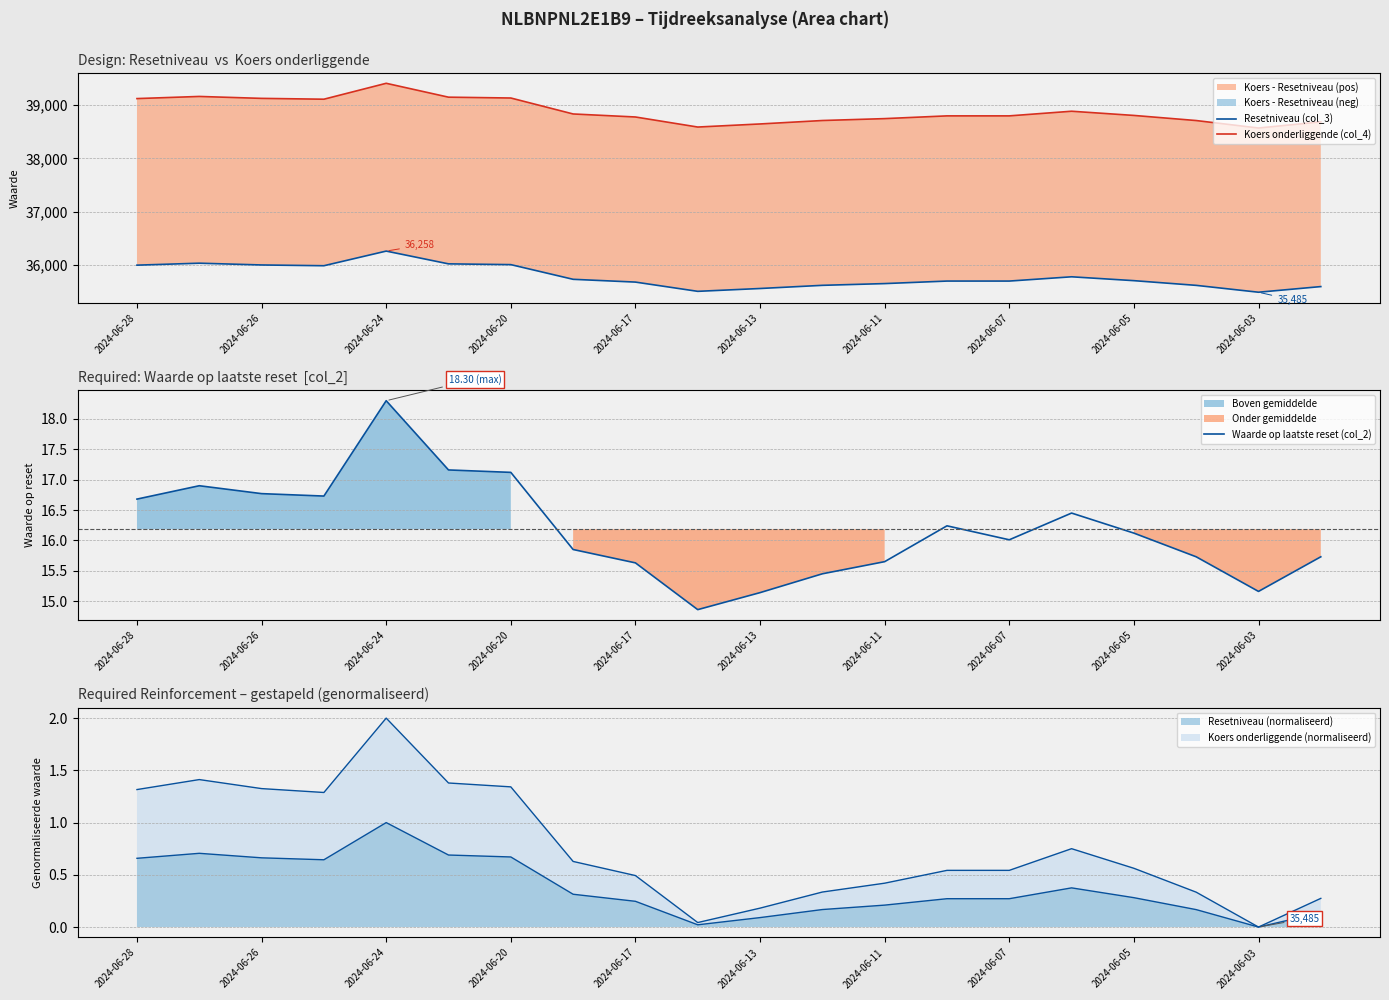

What is the maximum value for Resetniveau (normaliseerd)?

1.0